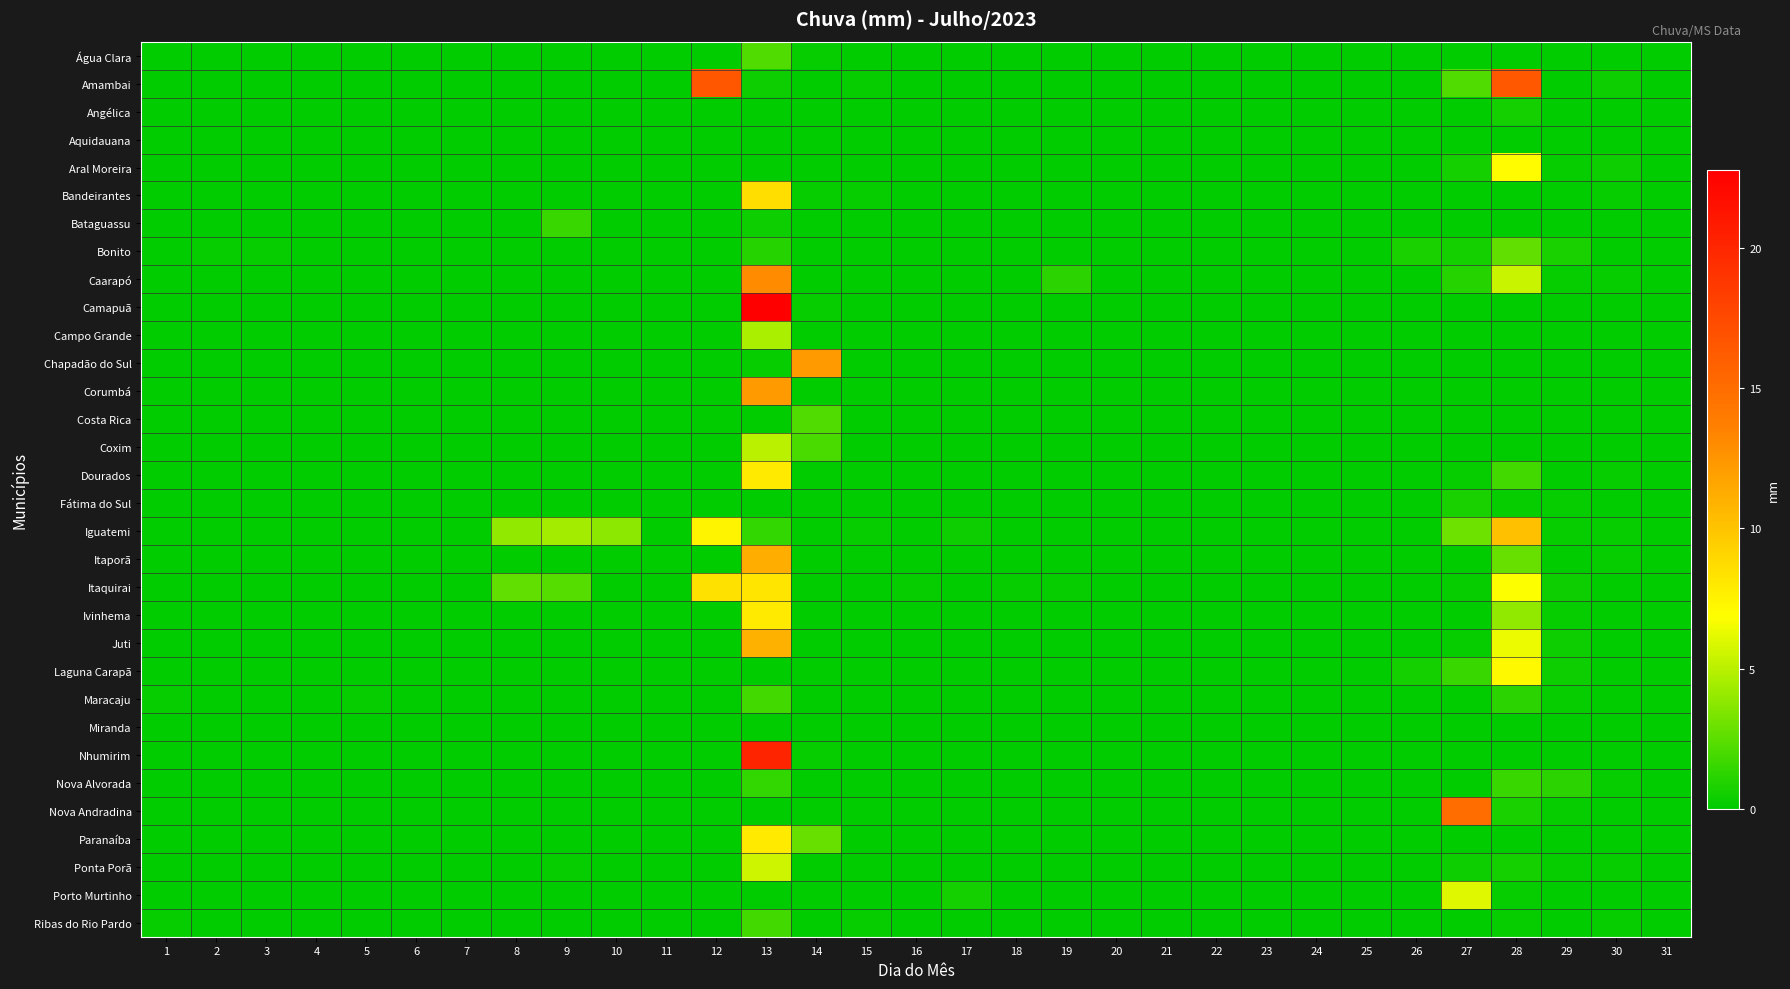

Reading left to right, list all the values displayed in this chart.

Água Clara: 1=0.0	2=0.0	3=0.0	4=0.0	5=0.0	6=0.0	7=0.0	8=0.0	9=0.0	10=0.0	11=0.0	12=0.0	13=2.2	14=0.2	15=0.0	16=0.0	17=0.0	18=0.0	19=0.0	20=0.0	21=0.0	22=0.0	23=0.0	24=0.0	25=0.0	26=0.0	27=0.0	28=0.0	29=0.0	30=0.0	31=0.0
Amambai: 1=0.0	2=0.0	3=0.0	4=0.0	5=0.0	6=0.0	7=0.0	8=0.0	9=0.0	10=0.0	11=0.0	12=16.6	13=0.4	14=0.0	15=0.2	16=0.0	17=0.0	18=0.0	19=0.0	20=0.0	21=0.0	22=0.0	23=0.0	24=0.0	25=0.0	26=0.0	27=2.2	28=16.4	29=0.0	30=0.4	31=0.0
Angélica: 1=0.0	2=0.0	3=0.0	4=0.0	5=0.0	6=0.0	7=0.0	8=0.0	9=0.0	10=0.0	11=0.0	12=0.0	13=0.0	14=0.0	15=0.0	16=0.0	17=0.0	18=0.0	19=0.0	20=0.0	21=0.0	22=0.0	23=0.0	24=0.0	25=0.0	26=0.0	27=0.0	28=0.6	29=0.0	30=0.0	31=0.0
Aquidauana: 1=0.0	2=0.0	3=0.0	4=0.0	5=0.0	6=0.0	7=0.0	8=0.0	9=0.0	10=0.0	11=0.0	12=0.0	13=0.0	14=0.0	15=0.0	16=0.0	17=0.0	18=0.0	19=0.0	20=0.0	21=0.0	22=0.0	23=0.0	24=0.0	25=0.0	26=0.0	27=0.0	28=0.0	29=0.0	30=0.0	31=0.0
Aral Moreira: 1=0.0	2=0.0	3=0.0	4=0.0	5=0.0	6=0.0	7=0.0	8=0.0	9=0.0	10=0.0	11=0.0	12=0.0	13=0.0	14=0.0	15=0.0	16=0.0	17=0.0	18=0.0	19=0.0	20=0.0	21=0.0	22=0.0	23=0.0	24=0.0	25=0.0	26=0.0	27=0.6	28=7.0	29=0.2	30=0.4	31=0.0
Bandeirantes: 1=0.0	2=0.0	3=0.0	4=0.0	5=0.0	6=0.0	7=0.0	8=0.0	9=0.0	10=0.0	11=0.0	12=0.0	13=8.6	14=0.2	15=0.2	16=0.0	17=0.0	18=0.0	19=0.0	20=0.0	21=0.0	22=0.0	23=0.0	24=0.0	25=0.0	26=0.0	27=0.0	28=0.0	29=0.0	30=0.2	31=0.0
Bataguassu: 1=0.0	2=0.0	3=0.0	4=0.0	5=0.0	6=0.0	7=0.0	8=0.0	9=1.6	10=0.0	11=0.0	12=0.0	13=0.4	14=0.0	15=0.0	16=0.0	17=0.0	18=0.0	19=0.0	20=0.0	21=0.0	22=0.0	23=0.0	24=0.0	25=0.0	26=0.0	27=0.0	28=0.0	29=0.0	30=0.0	31=0.0
Bonito: 1=0.0	2=0.2	3=0.2	4=0.0	5=0.0	6=0.0	7=0.0	8=0.0	9=0.0	10=0.0	11=0.0	12=0.0	13=1.0	14=0.0	15=0.0	16=0.0	17=0.0	18=0.0	19=0.0	20=0.0	21=0.0	22=0.0	23=0.0	24=0.0	25=0.0	26=0.8	27=0.6	28=2.6	29=0.8	30=0.0	31=0.0
Caarapó: 1=0.0	2=0.0	3=0.0	4=0.0	5=0.0	6=0.0	7=0.0	8=0.0	9=0.0	10=0.0	11=0.0	12=0.0	13=13.0	14=0.0	15=0.0	16=0.0	17=0.0	18=0.0	19=1.2	20=0.0	21=0.0	22=0.0	23=0.0	24=0.0	25=0.0	26=0.0	27=1.0	28=5.4	29=0.2	30=0.2	31=0.0
Camapuã: 1=0.0	2=0.0	3=0.0	4=0.0	5=0.0	6=0.0	7=0.0	8=0.0	9=0.0	10=0.0	11=0.0	12=0.0	13=22.8	14=0.2	15=0.0	16=0.0	17=0.0	18=0.0	19=0.0	20=0.0	21=0.0	22=0.0	23=0.0	24=0.0	25=0.0	26=0.0	27=0.0	28=0.0	29=0.0	30=0.0	31=0.0
Campo Grande: 1=0.0	2=0.0	3=0.0	4=0.0	5=0.0	6=0.0	7=0.0	8=0.0	9=0.0	10=0.0	11=0.0	12=0.0	13=4.6	14=0.0	15=0.0	16=0.0	17=0.0	18=0.0	19=0.0	20=0.0	21=0.0	22=0.0	23=0.0	24=0.0	25=0.0	26=0.0	27=0.0	28=0.0	29=0.0	30=0.0	31=0.0
Chapadão do Sul: 1=0.0	2=0.0	3=0.0	4=0.0	5=0.0	6=0.0	7=0.0	8=0.0	9=0.0	10=0.0	11=0.0	12=0.0	13=0.2	14=12.2	15=0.0	16=0.0	17=0.0	18=0.0	19=0.0	20=0.0	21=0.0	22=0.0	23=0.0	24=0.0	25=0.0	26=0.0	27=0.0	28=0.0	29=0.0	30=0.0	31=0.0
Corumbá: 1=0.0	2=0.0	3=0.0	4=0.0	5=0.0	6=0.0	7=0.0	8=0.0	9=0.0	10=0.0	11=0.0	12=0.0	13=12.2	14=0.0	15=0.0	16=0.0	17=0.0	18=0.0	19=0.0	20=0.0	21=0.0	22=0.0	23=0.0	24=0.0	25=0.0	26=0.0	27=0.0	28=0.0	29=0.0	30=0.0	31=0.0
Costa Rica: 1=0.0	2=0.0	3=0.0	4=0.0	5=0.0	6=0.0	7=0.0	8=0.0	9=0.0	10=0.0	11=0.0	12=0.0	13=0.0	14=2.2	15=0.0	16=0.0	17=0.0	18=0.0	19=0.0	20=0.0	21=0.0	22=0.0	23=0.0	24=0.0	25=0.0	26=0.0	27=0.0	28=0.0	29=0.0	30=0.0	31=0.0
Coxim: 1=0.0	2=0.0	3=0.0	4=0.0	5=0.0	6=0.0	7=0.0	8=0.0	9=0.0	10=0.0	11=0.0	12=0.0	13=5.0	14=2.0	15=0.0	16=0.0	17=0.0	18=0.0	19=0.0	20=0.0	21=0.0	22=0.0	23=0.0	24=0.0	25=0.0	26=0.0	27=0.0	28=0.0	29=0.0	30=0.0	31=0.0
Dourados: 1=0.0	2=0.0	3=0.0	4=0.0	5=0.0	6=0.0	7=0.0	8=0.0	9=0.0	10=0.0	11=0.0	12=0.0	13=8.0	14=0.0	15=0.0	16=0.0	17=0.0	18=0.0	19=0.0	20=0.0	21=0.0	22=0.0	23=0.0	24=0.0	25=0.0	26=0.0	27=0.2	28=1.8	29=0.0	30=0.2	31=0.0
Fátima do Sul: 1=0.0	2=0.0	3=0.0	4=0.0	5=0.0	6=0.0	7=0.0	8=0.0	9=0.0	10=0.0	11=0.0	12=0.0	13=0.0	14=0.0	15=0.0	16=0.0	17=0.0	18=0.0	19=0.0	20=0.0	21=0.0	22=0.0	23=0.0	24=0.0	25=0.0	26=0.0	27=0.8	28=0.2	29=0.2	30=0.0	31=0.0
Iguatemi: 1=0.0	2=0.0	3=0.0	4=0.0	5=0.0	6=0.0	7=0.0	8=4.0	9=4.4	10=3.8	11=0.0	12=7.4	13=1.4	14=0.0	15=0.2	16=0.0	17=0.4	18=0.0	19=0.0	20=0.0	21=0.0	22=0.0	23=0.0	24=0.0	25=0.0	26=0.0	27=3.0	28=10.2	29=0.2	30=0.2	31=0.0
Itaporã: 1=0.0	2=0.0	3=0.0	4=0.0	5=0.0	6=0.0	7=0.0	8=0.0	9=0.0	10=0.0	11=0.0	12=0.0	13=11.2	14=0.0	15=0.0	16=0.0	17=0.0	18=0.0	19=0.0	20=0.0	21=0.0	22=0.0	23=0.0	24=0.0	25=0.0	26=0.0	27=0.0	28=2.8	29=0.0	30=0.2	31=0.0
Itaquirai: 1=0.0	2=0.0	3=0.0	4=0.0	5=0.0	6=0.0	7=0.0	8=2.6	9=2.4	10=0.0	11=0.0	12=8.4	13=8.2	14=0.0	15=0.0	16=0.2	17=0.0	18=0.2	19=0.2	20=0.0	21=0.0	22=0.0	23=0.0	24=0.0	25=0.0	26=0.0	27=0.2	28=6.8	29=0.4	30=0.0	31=0.0
Ivinhema: 1=0.0	2=0.0	3=0.0	4=0.0	5=0.0	6=0.0	7=0.0	8=0.0	9=0.0	10=0.0	11=0.0	12=0.0	13=8.0	14=0.0	15=0.0	16=0.0	17=0.0	18=0.0	19=0.0	20=0.0	21=0.0	22=0.0	23=0.0	24=0.0	25=0.0	26=0.0	27=0.0	28=4.0	29=0.2	30=0.0	31=0.0
Juti: 1=0.0	2=0.0	3=0.0	4=0.0	5=0.0	6=0.0	7=0.0	8=0.0	9=0.0	10=0.0	11=0.0	12=0.0	13=11.0	14=0.0	15=0.0	16=0.0	17=0.0	18=0.0	19=0.0	20=0.0	21=0.0	22=0.0	23=0.0	24=0.0	25=0.0	26=0.0	27=0.2	28=6.4	29=0.4	30=0.0	31=0.0
Laguna Carapã: 1=0.0	2=0.0	3=0.0	4=0.0	5=0.0	6=0.0	7=0.0	8=0.0	9=0.0	10=0.0	11=0.0	12=0.0	13=0.0	14=0.0	15=0.0	16=0.0	17=0.0	18=0.0	19=0.0	20=0.0	21=0.0	22=0.0	23=0.0	24=0.0	25=0.0	26=0.6	27=1.6	28=7.2	29=0.4	30=0.0	31=0.0
Maracaju: 1=0.2	2=0.0	3=0.0	4=0.0	5=0.2	6=0.0	7=0.0	8=0.0	9=0.0	10=0.0	11=0.0	12=0.0	13=1.8	14=0.0	15=0.0	16=0.0	17=0.0	18=0.0	19=0.0	20=0.0	21=0.0	22=0.0	23=0.0	24=0.0	25=0.0	26=0.0	27=0.0	28=1.2	29=0.2	30=0.0	31=0.0
Miranda: 1=0.0	2=0.0	3=0.0	4=0.0	5=0.0	6=0.0	7=0.0	8=0.0	9=0.0	10=0.0	11=0.0	12=0.0	13=0.0	14=0.0	15=0.0	16=0.0	17=0.0	18=0.0	19=0.0	20=0.0	21=0.0	22=0.0	23=0.0	24=0.0	25=0.0	26=0.0	27=0.0	28=0.0	29=0.0	30=0.0	31=0.0
Nhumirim: 1=0.0	2=0.0	3=0.0	4=0.0	5=0.0	6=0.0	7=0.0	8=0.0	9=0.0	10=0.0	11=0.0	12=0.0	13=20.2	14=0.2	15=0.0	16=0.0	17=0.0	18=0.0	19=0.0	20=0.0	21=0.0	22=0.0	23=0.0	24=0.0	25=0.0	26=0.0	27=0.0	28=0.0	29=0.0	30=0.0	31=0.0
Nova Alvorada: 1=0.0	2=0.0	3=0.0	4=0.0	5=0.0	6=0.0	7=0.0	8=0.0	9=0.0	10=0.0	11=0.0	12=0.0	13=1.4	14=0.0	15=0.0	16=0.0	17=0.0	18=0.0	19=0.0	20=0.0	21=0.0	22=0.0	23=0.0	24=0.0	25=0.0	26=0.0	27=0.0	28=1.6	29=1.2	30=0.2	31=0.0
Nova Andradina: 1=0.0	2=0.0	3=0.0	4=0.0	5=0.0	6=0.0	7=0.0	8=0.0	9=0.0	10=0.0	11=0.0	12=0.0	13=0.0	14=0.0	15=0.0	16=0.0	17=0.0	18=0.0	19=0.0	20=0.0	21=0.0	22=0.0	23=0.0	24=0.0	25=0.0	26=0.0	27=15.0	28=0.8	29=0.2	30=0.0	31=0.0
Paranaíba: 1=0.0	2=0.0	3=0.0	4=0.0	5=0.0	6=0.0	7=0.0	8=0.0	9=0.0	10=0.0	11=0.0	12=0.0	13=8.0	14=2.8	15=0.0	16=0.0	17=0.0	18=0.0	19=0.0	20=0.0	21=0.0	22=0.0	23=0.0	24=0.0	25=0.0	26=0.0	27=0.0	28=0.0	29=0.0	30=0.0	31=0.0
Ponta Porã: 1=0.0	2=0.0	3=0.0	4=0.0	5=0.0	6=0.0	7=0.0	8=0.0	9=0.2	10=0.0	11=0.0	12=0.0	13=5.6	14=0.0	15=0.0	16=0.0	17=0.0	18=0.0	19=0.0	20=0.0	21=0.0	22=0.0	23=0.0	24=0.0	25=0.0	26=0.0	27=0.4	28=0.6	29=0.2	30=0.2	31=0.0
Porto Murtinho: 1=0.0	2=0.0	3=0.0	4=0.0	5=0.0	6=0.0	7=0.0	8=0.0	9=0.0	10=0.0	11=0.0	12=0.0	13=0.0	14=0.0	15=0.0	16=0.0	17=0.6	18=0.0	19=0.0	20=0.0	21=0.0	22=0.0	23=0.0	24=0.0	25=0.0	26=0.0	27=6.0	28=0.2	29=0.0	30=0.0	31=0.0
Ribas do Rio Pardo: 1=0.2	2=0.0	3=0.0	4=0.0	5=0.0	6=0.0	7=0.0	8=0.0	9=0.0	10=0.0	11=0.0	12=0.0	13=1.8	14=0.0	15=0.2	16=0.0	17=0.0	18=0.0	19=0.0	20=0.0	21=0.0	22=0.0	23=0.0	24=0.0	25=0.0	26=0.0	27=0.0	28=0.2	29=0.0	30=0.2	31=0.0